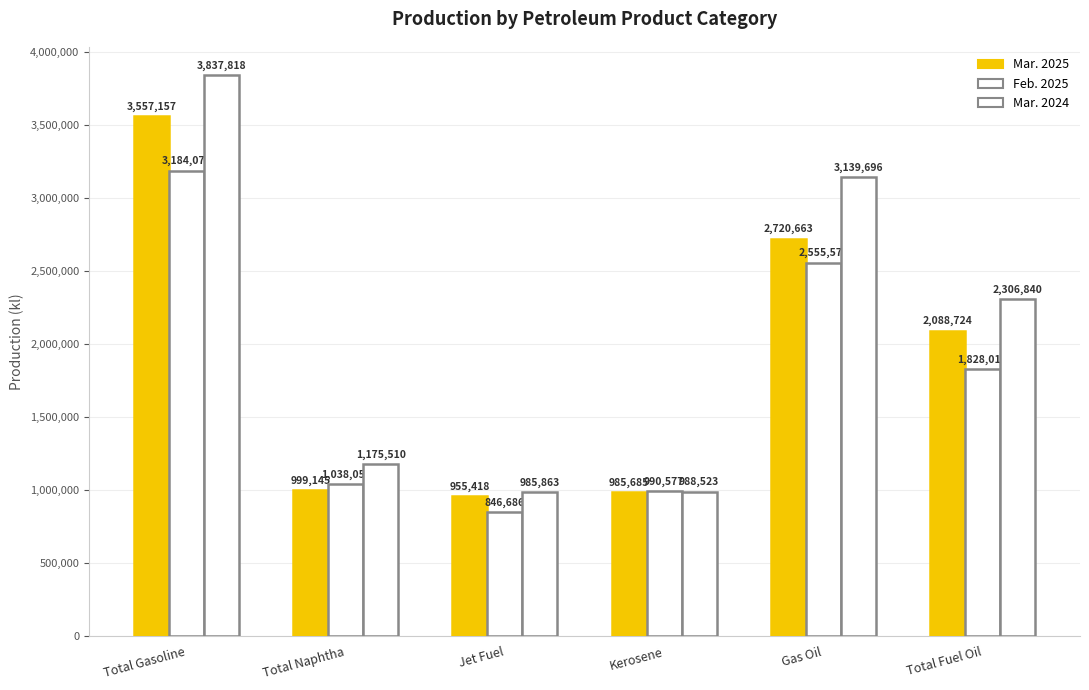

How many groups of bars are there?

6